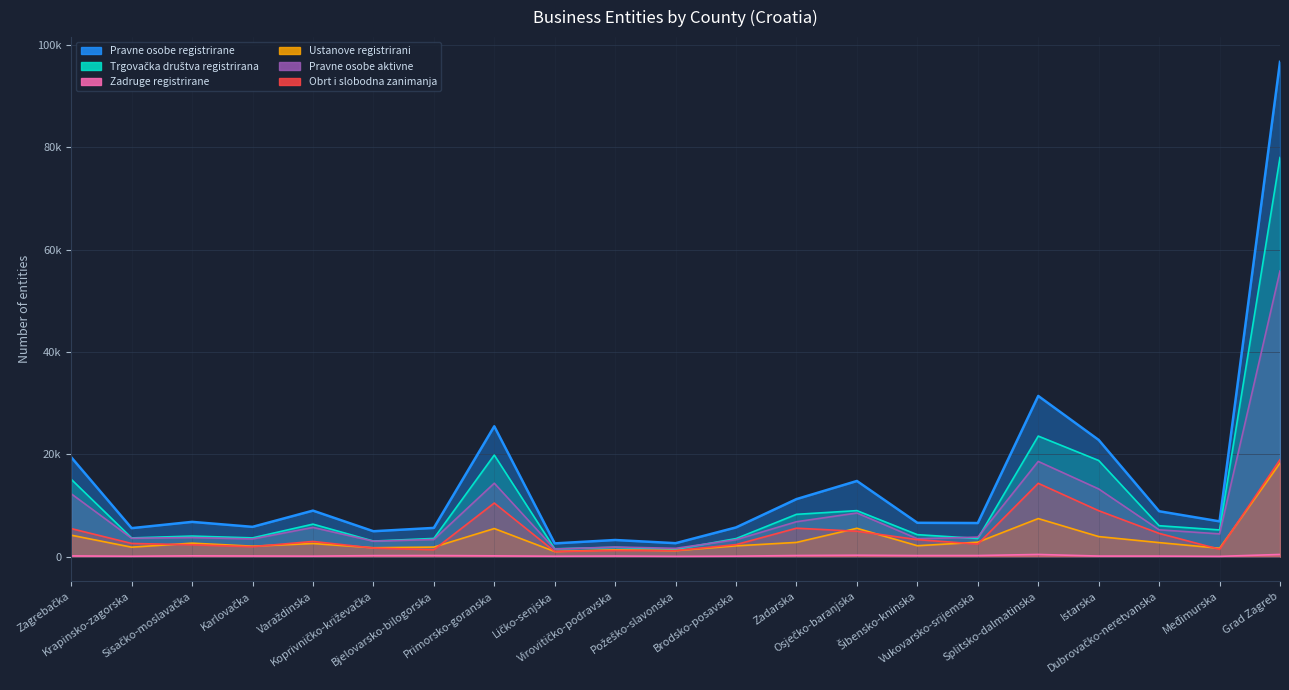

What is the greatest value displayed?

96680